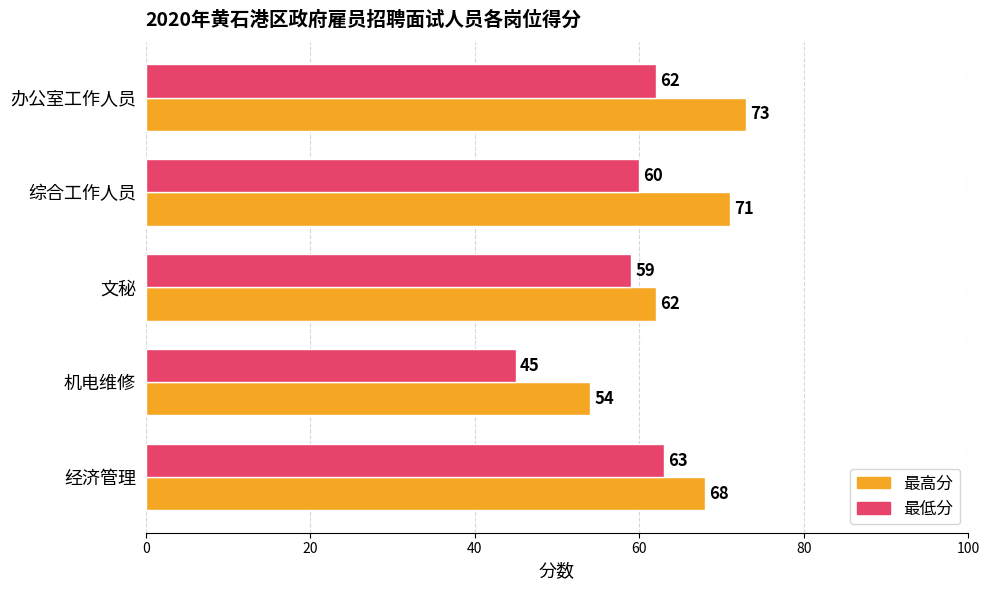

What is the average value of the 最高分 series?

66